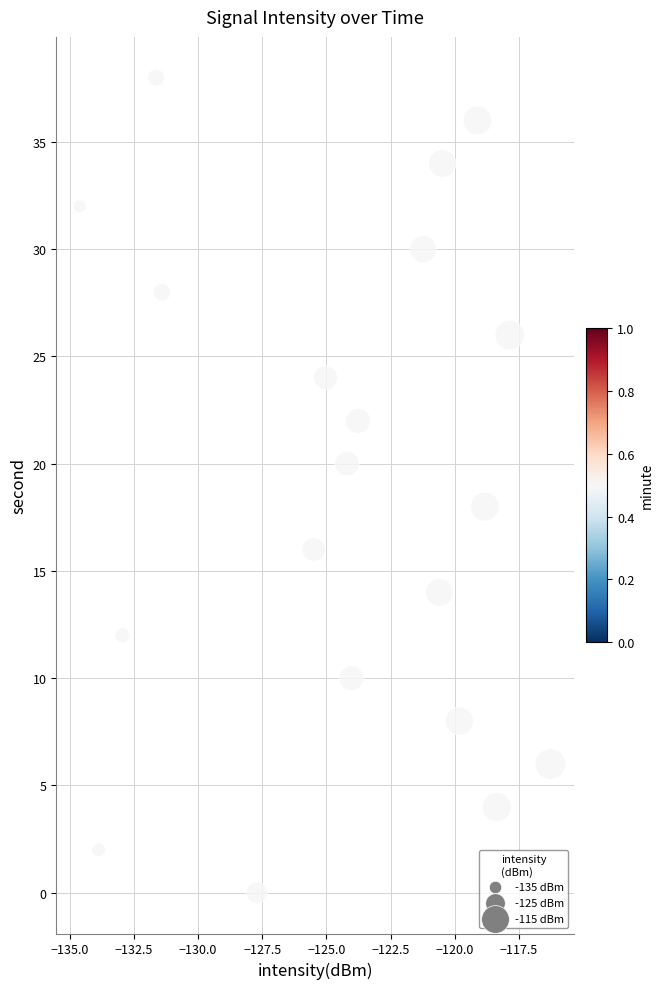

What is the range of Y values (max minus min)?

38